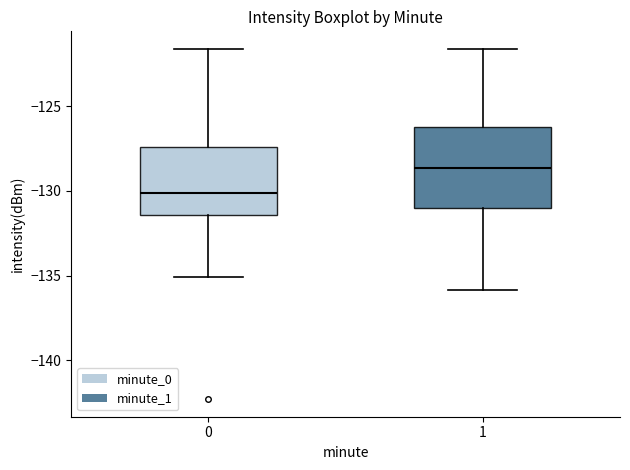

Which box's median line is the highest?

1